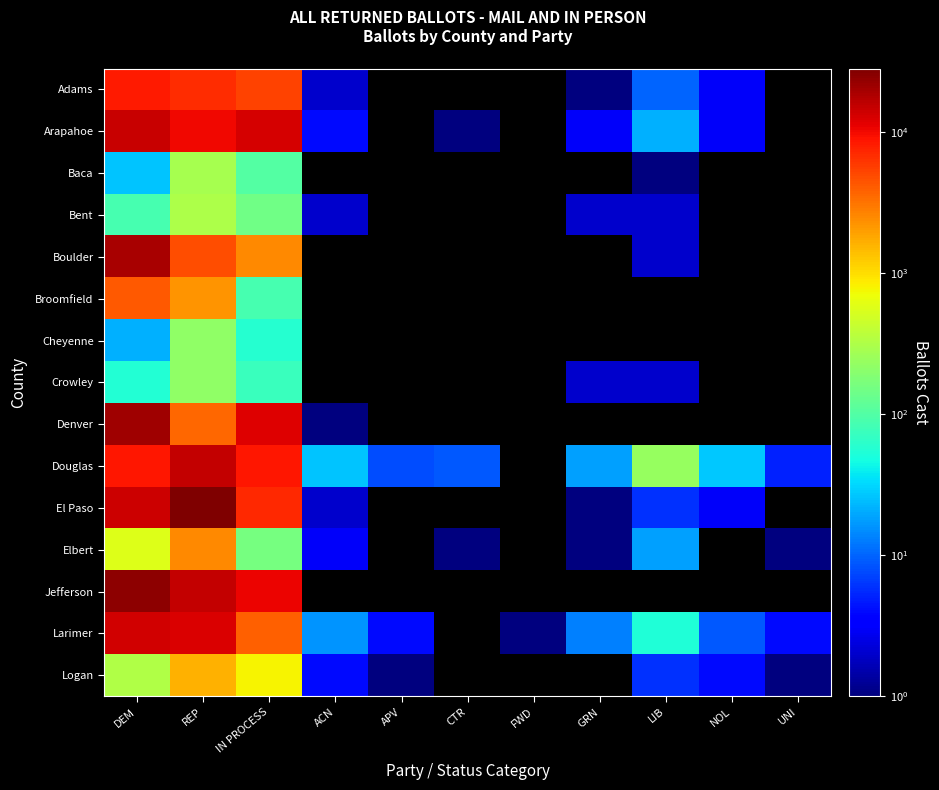

What is the minimum value for Baca?

1.0